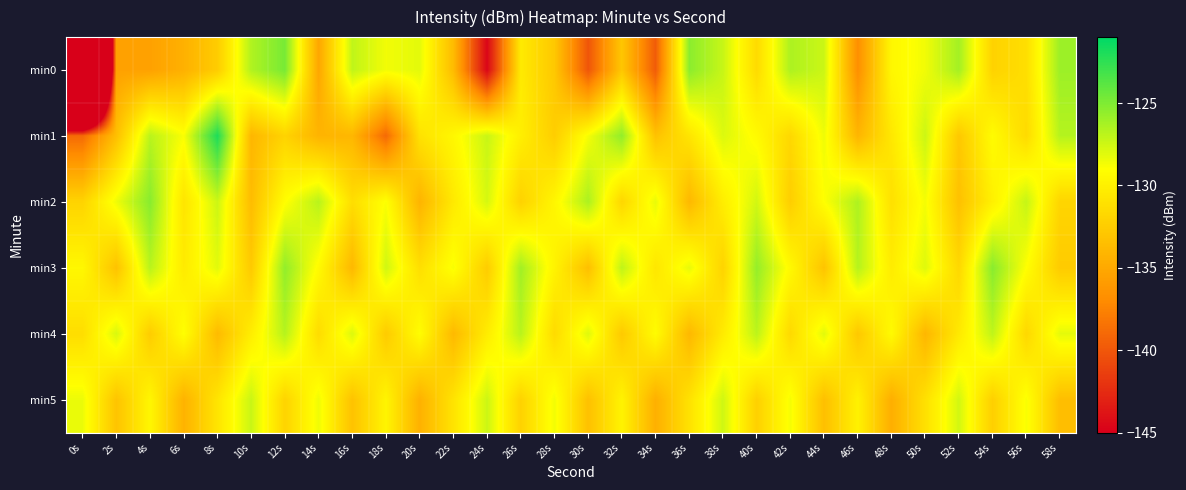

Which has a higher value, 58s or 32s?

58s